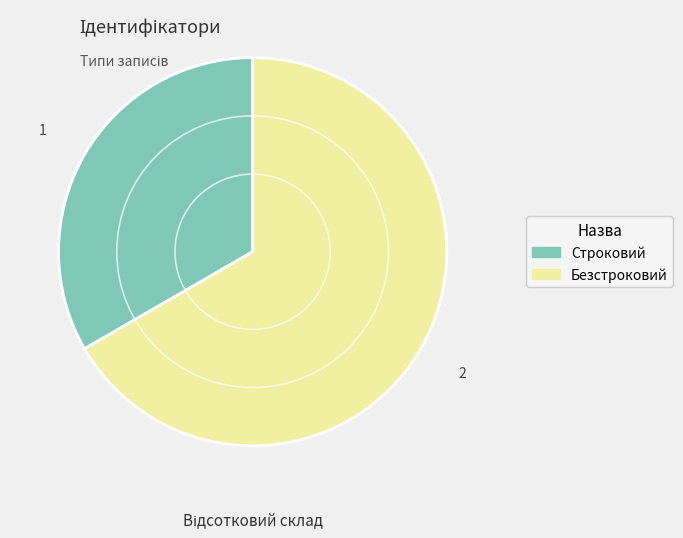

Is it true that Строковий is 19% of the pie?

False